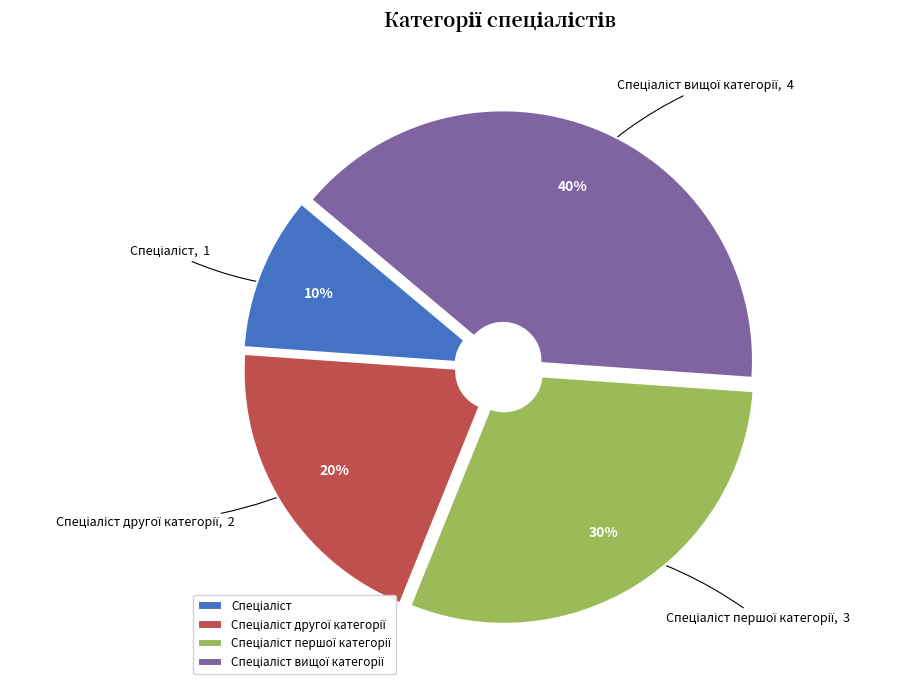

To the nearest percent, what is the average slice percentage?

25%